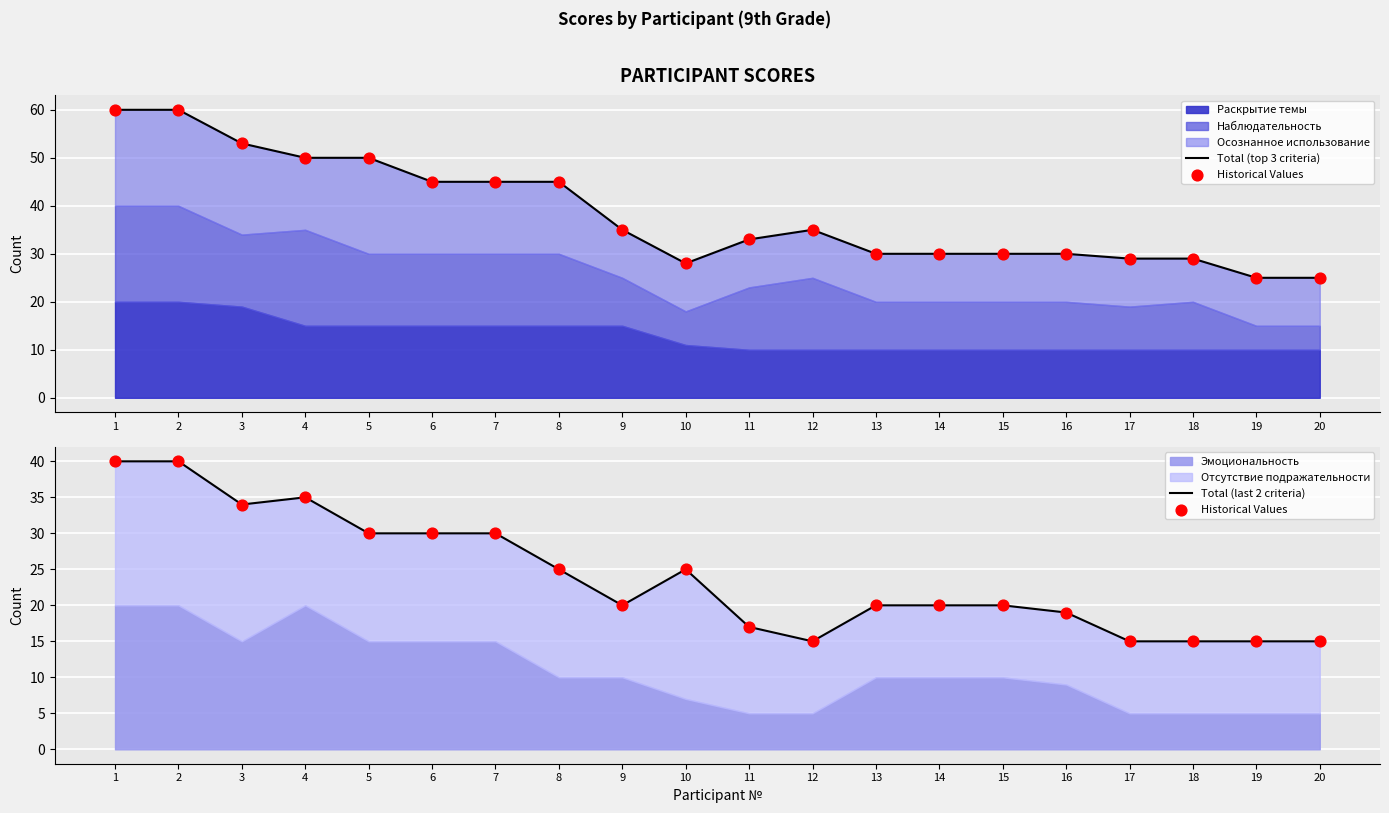

Which series has the largest total across all categories?

Total (top 3 criteria)